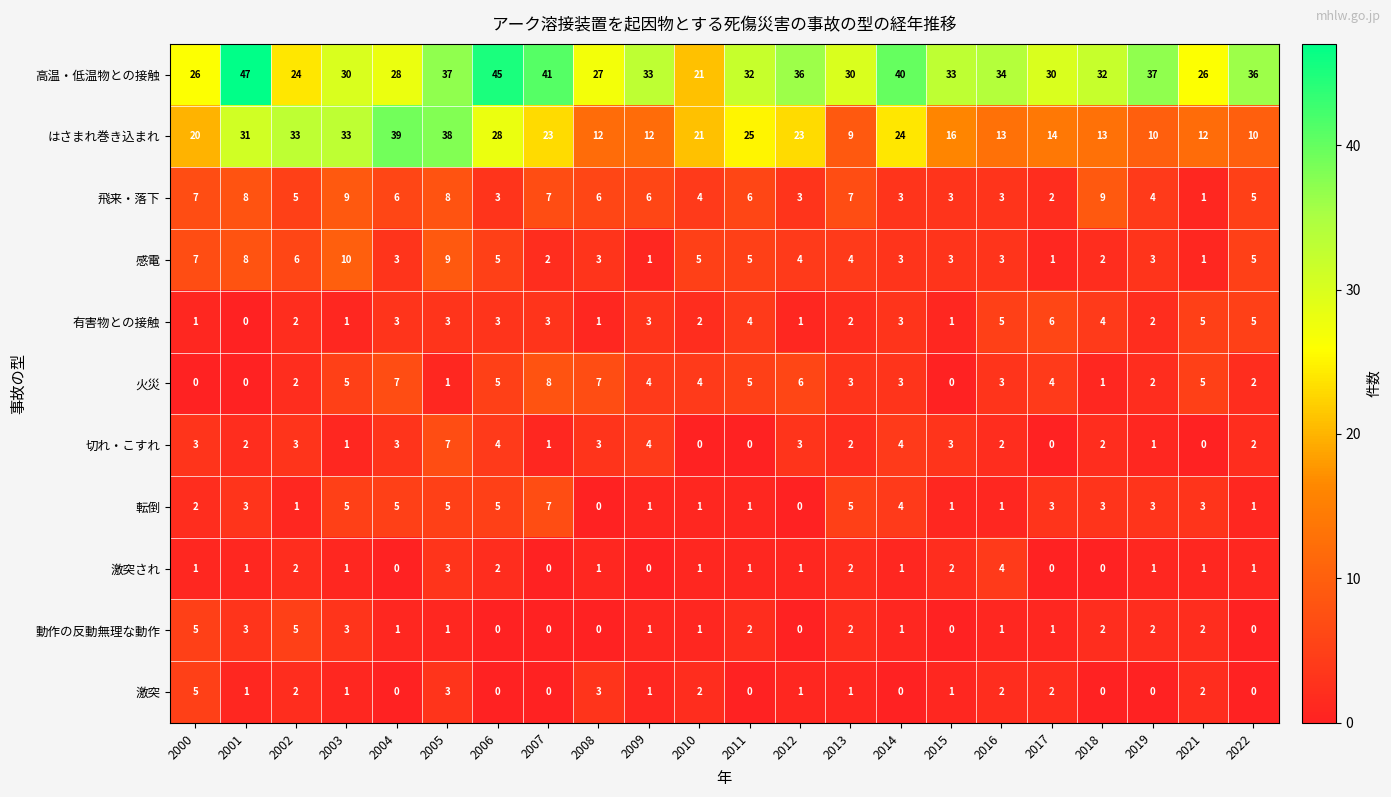

How many distinct data groups are displayed?

11